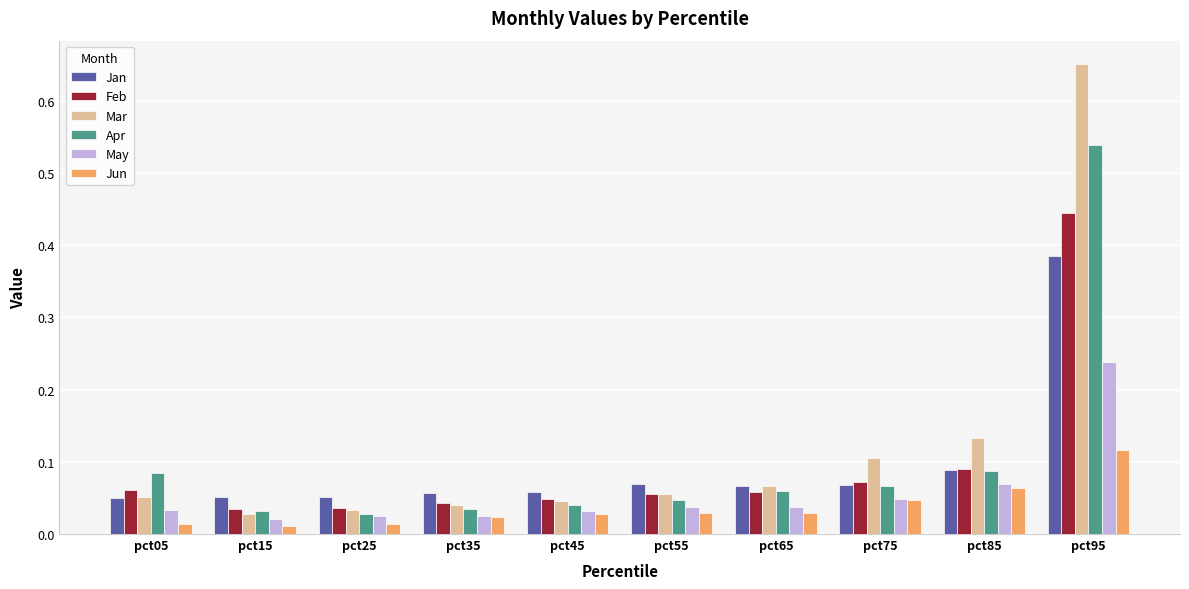

At which category is the sum across all series the highest?

pct95